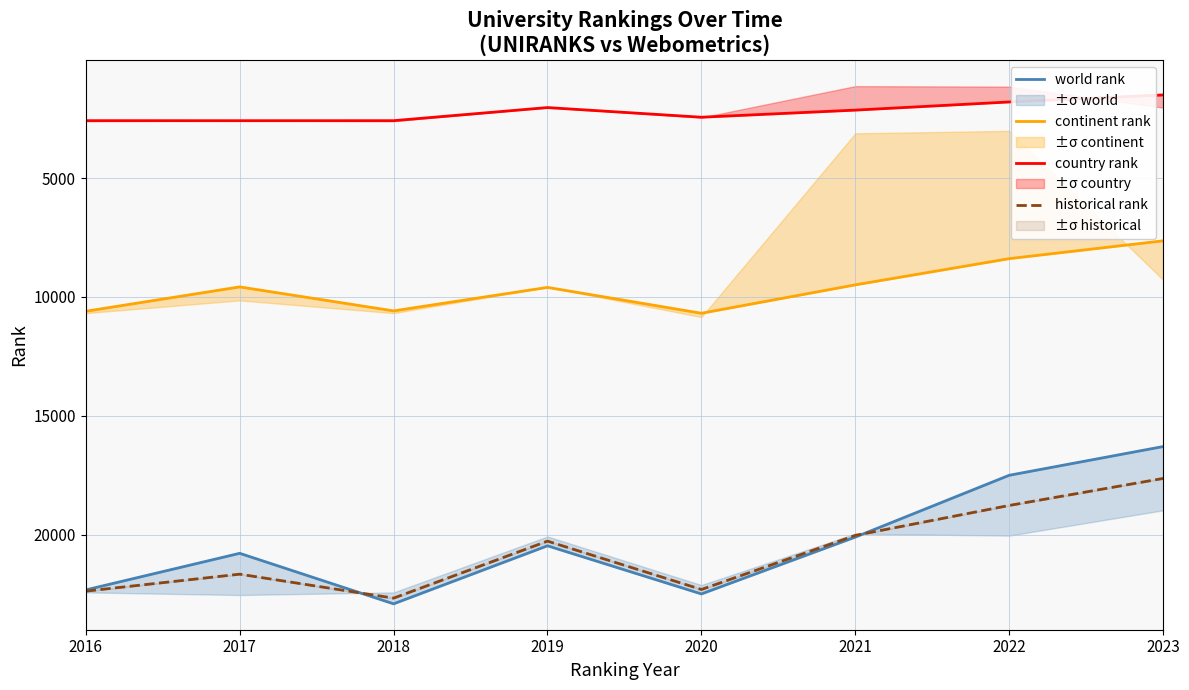

Which series changed the most between 2016 and 2022?

world rank